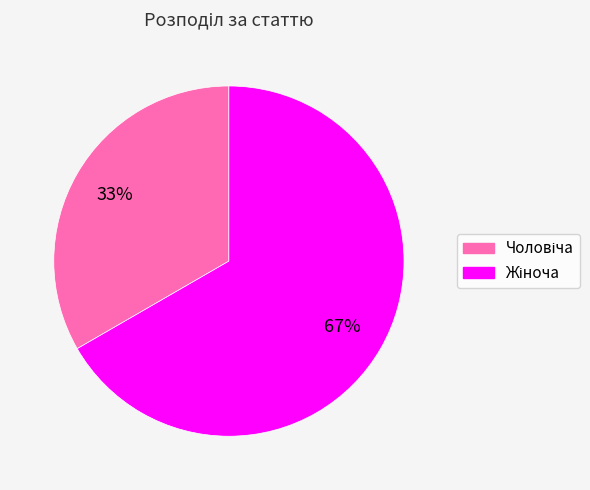

Is there any slice that represents more than half of the pie?

Yes